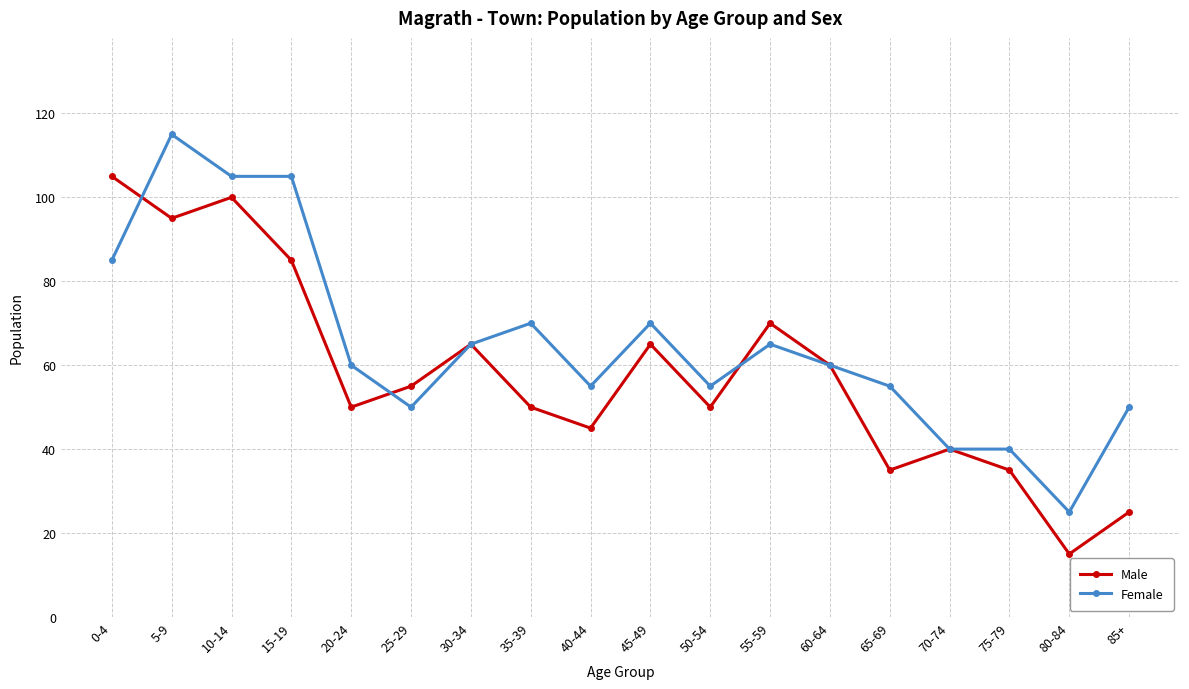

True or false: Male has more than 0 points higher than both neighbors.

True